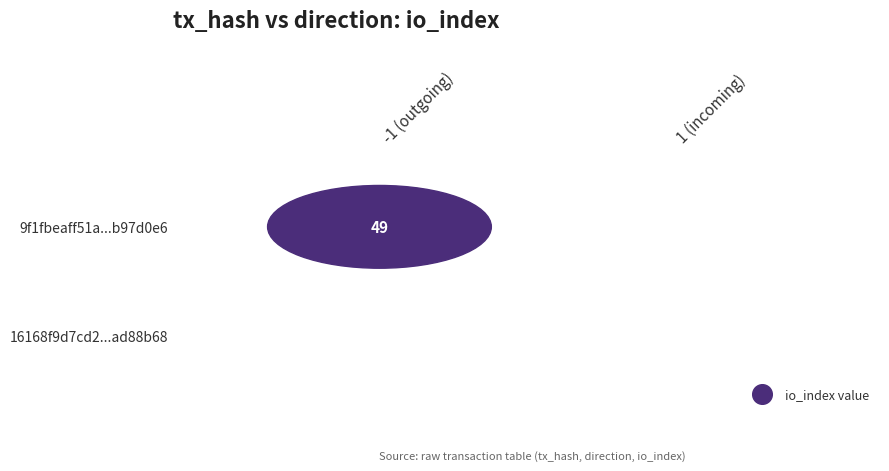

Where is 9f1fbeaff51ac93104d0c39c419f803cb97d0e6 nearest to the value 24?

1